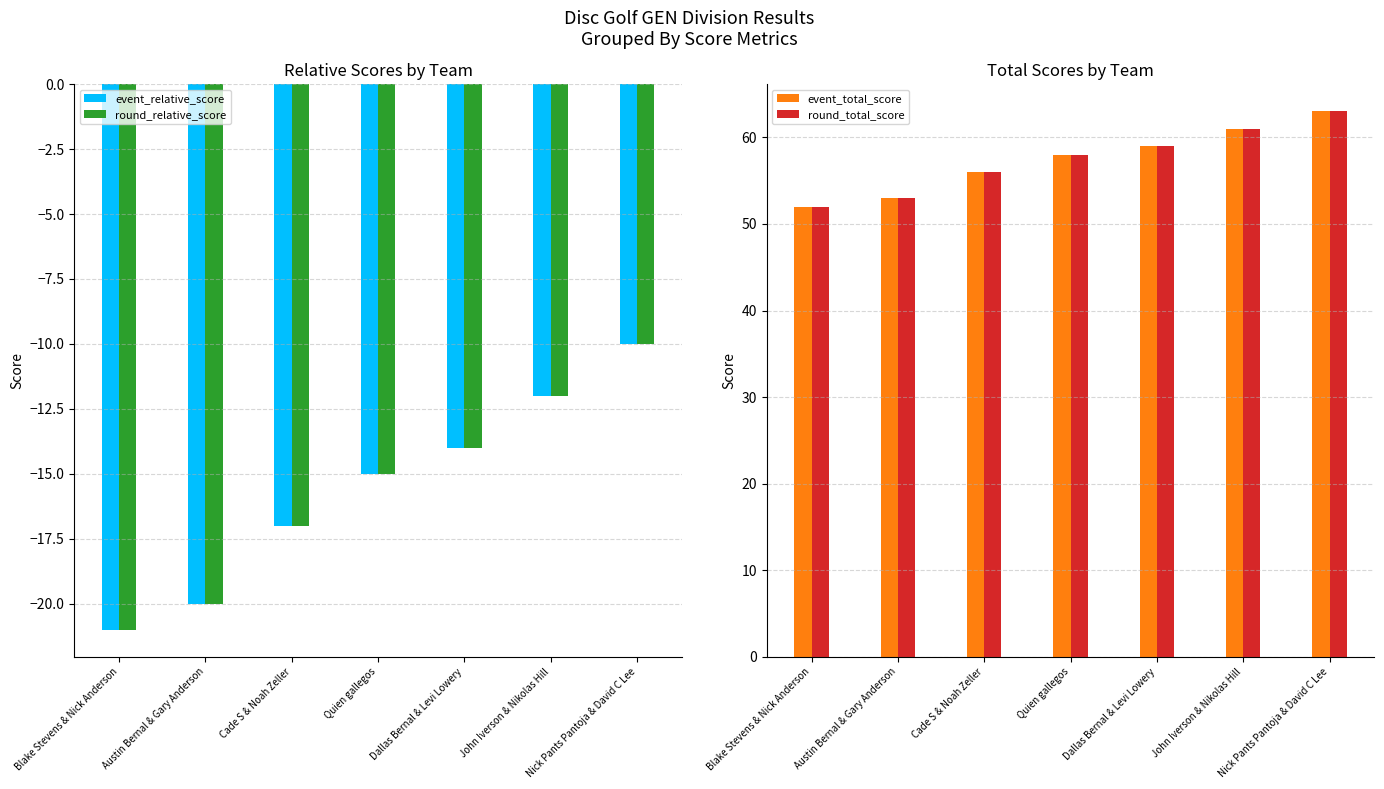

Does the chart contain stacked bars?

No